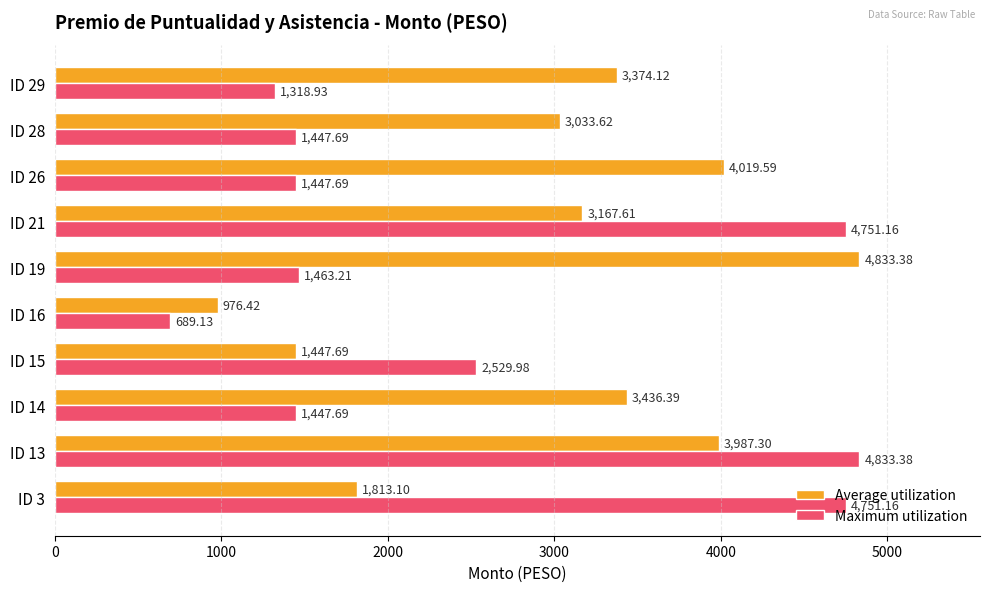

At how many categories does at least one series exceed 905?

10